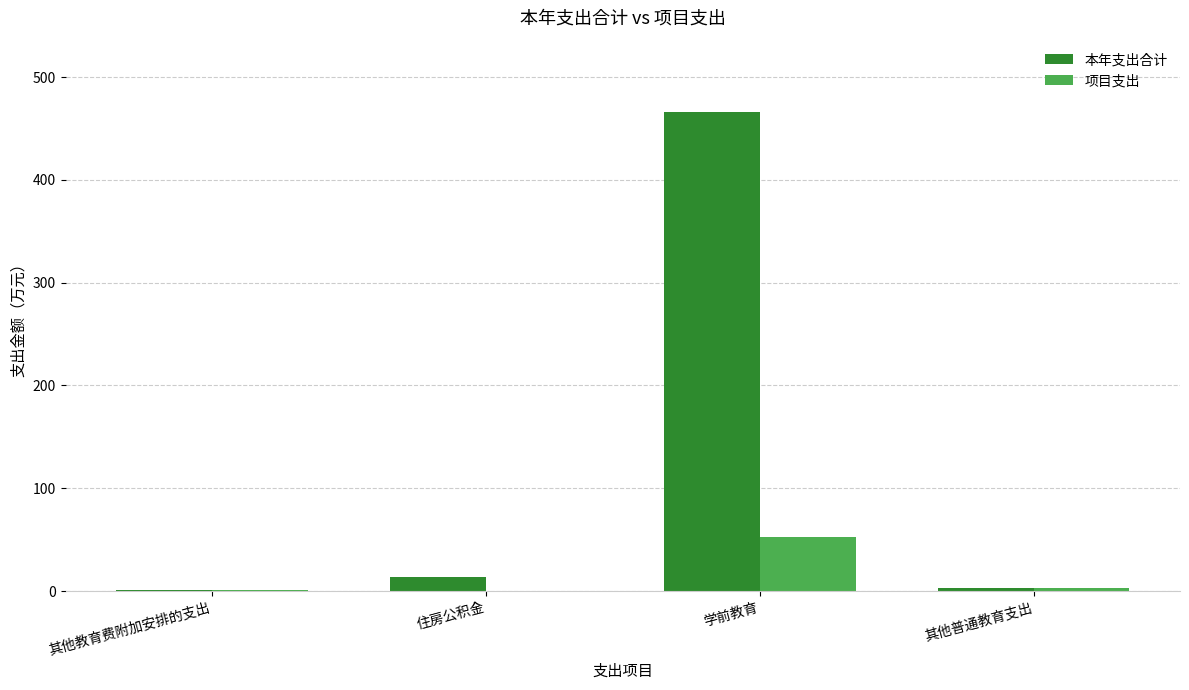

Which series changed the most between 其他教育费附加安排的支出 and 学前教育?

本年支出合计